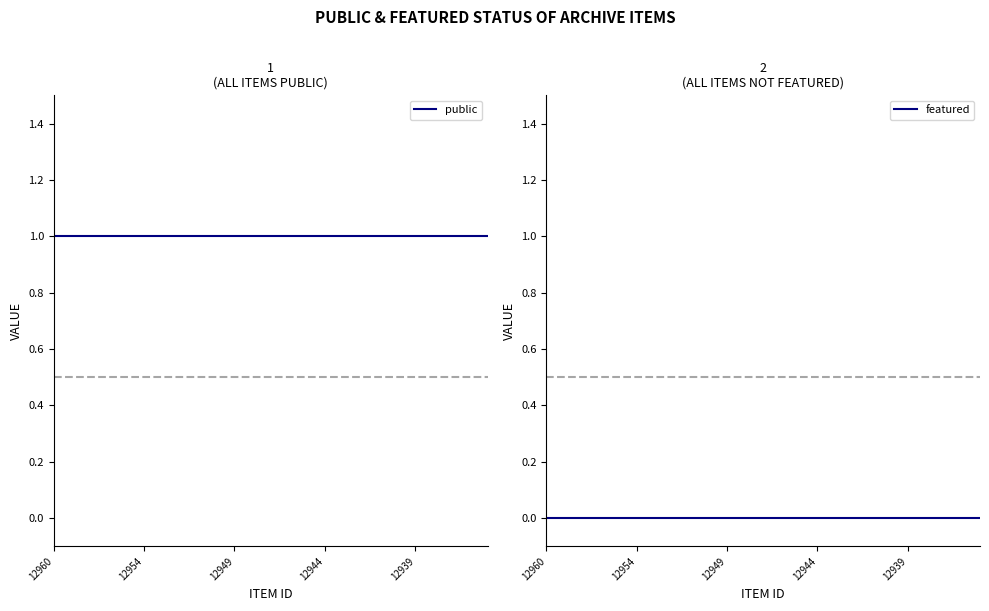

Which series has the largest total across all categories?

public